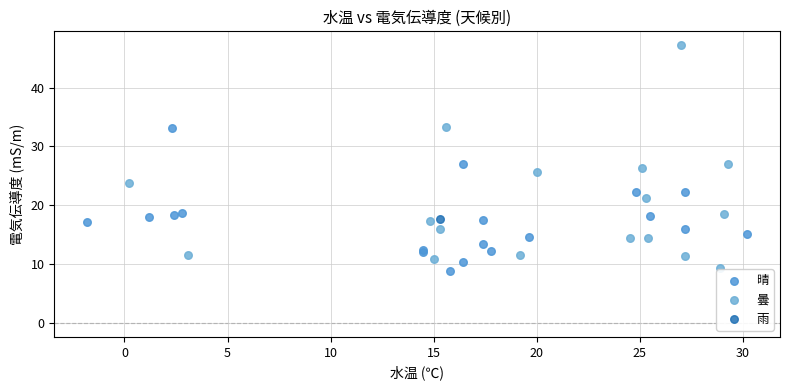

Which series reaches the maximum Y coordinate?

曇